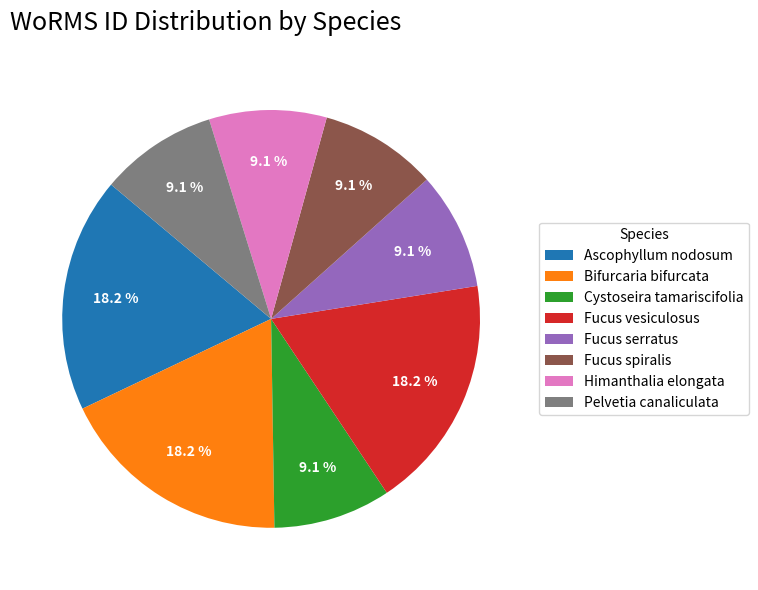

Approximately how many times larger is the value at Fucus vesiculosus compared to Ascophyllum nodosum?

1.0